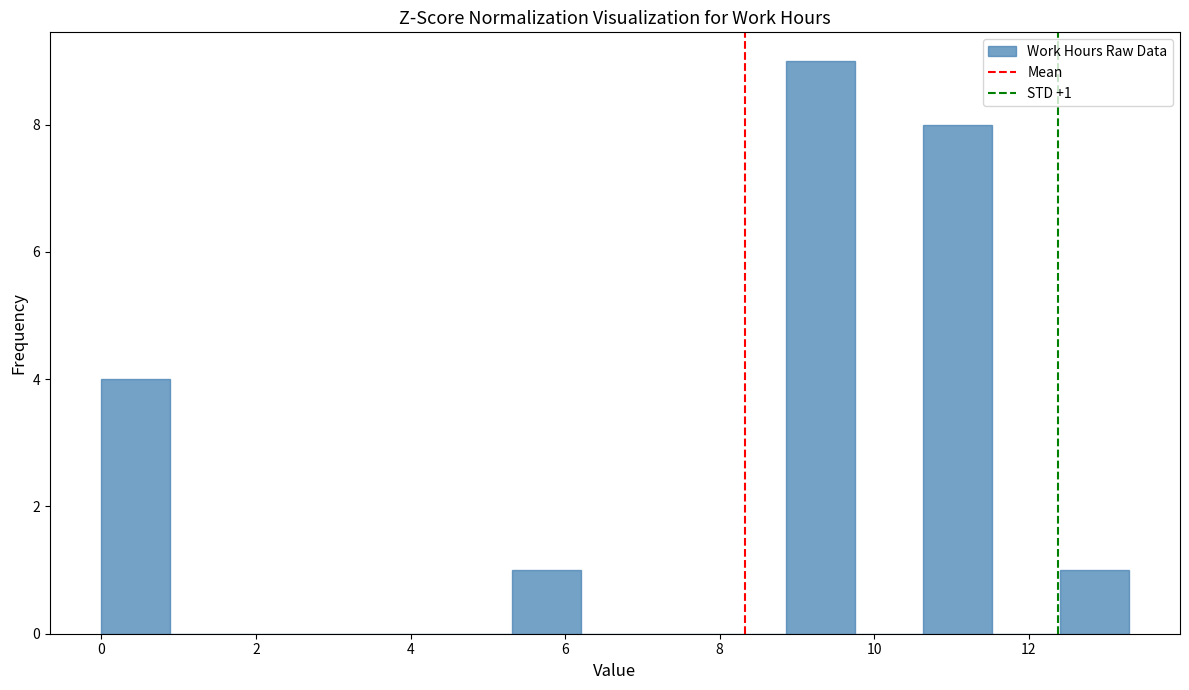

Which range on the x-axis has the tallest bar?

8.8 to 9.8